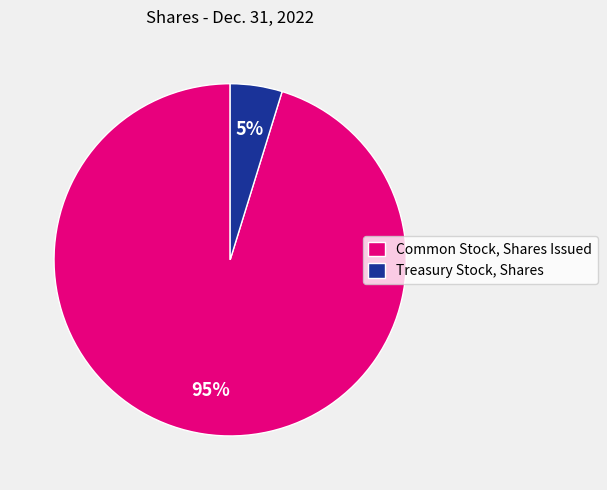

What is the majority slice?

Common Stock, Shares Issued